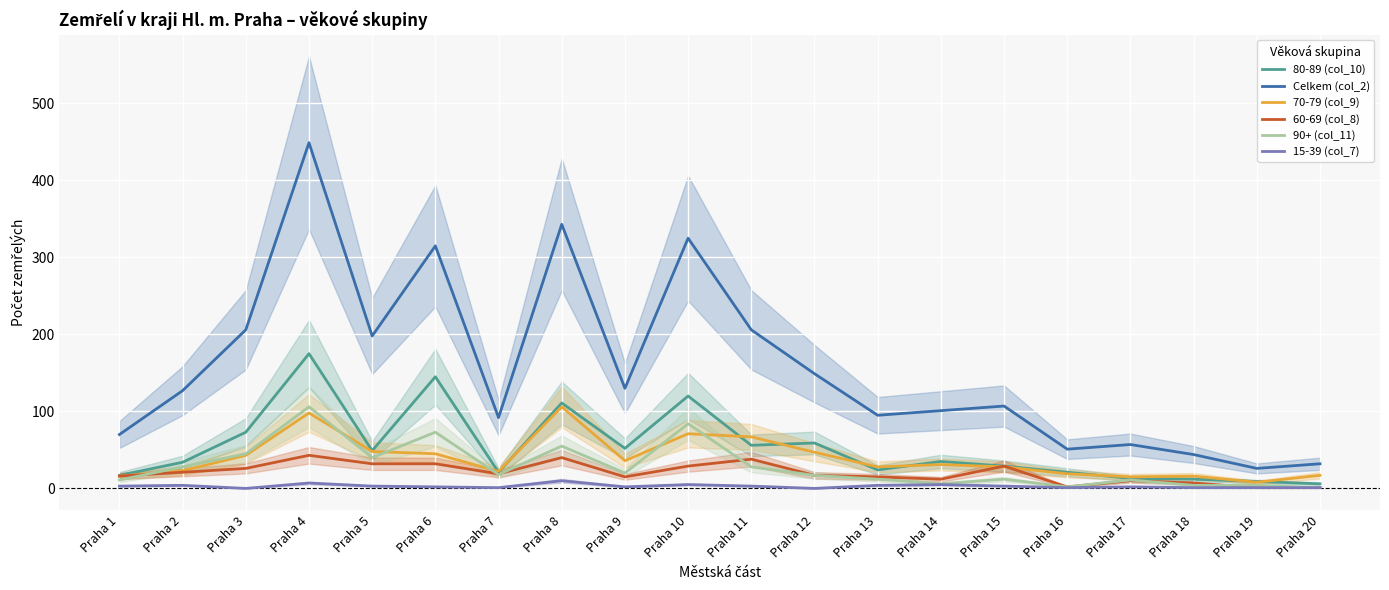

Reading right to left, list all the values displayed in this chart.

80-89 (col_10): Praha 20=6	Praha 19=9	Praha 18=12	Praha 17=13	Praha 16=21	Praha 15=29	Praha 14=35	Praha 13=24	Praha 12=59	Praha 11=56	Praha 10=120	Praha 9=52	Praha 8=111	Praha 7=21	Praha 6=145	Praha 5=49	Praha 4=175	Praha 3=73	Praha 2=34	Praha 1=17
Celkem (col_2): Praha 20=32	Praha 19=26	Praha 18=44	Praha 17=57	Praha 16=51	Praha 15=107	Praha 14=101	Praha 13=95	Praha 12=149	Praha 11=206	Praha 10=325	Praha 9=130	Praha 8=343	Praha 7=92	Praha 6=315	Praha 5=198	Praha 4=449	Praha 3=206	Praha 2=127	Praha 1=70
70-79 (col_9): Praha 20=17	Praha 19=8	Praha 18=16	Praha 17=15	Praha 16=19	Praha 15=28	Praha 14=31	Praha 13=28	Praha 12=47	Praha 11=67	Praha 10=71	Praha 9=36	Praha 8=106	Praha 7=22	Praha 6=45	Praha 5=48	Praha 4=98	Praha 3=43	Praha 2=23	Praha 1=16
60-69 (col_8): Praha 20=1	Praha 19=1	Praha 18=7	Praha 17=10	Praha 16=2	Praha 15=29	Praha 14=12	Praha 13=15	Praha 12=17	Praha 11=38	Praha 10=29	Praha 9=15	Praha 8=40	Praha 7=19	Praha 6=32	Praha 5=32	Praha 4=43	Praha 3=26	Praha 2=21	Praha 1=16
90+ (col_11): Praha 20=1	Praha 19=4	Praha 18=4	Praha 17=11	Praha 16=2	Praha 15=12	Praha 14=6	Praha 13=12	Praha 12=17	Praha 11=28	Praha 10=84	Praha 9=20	Praha 8=55	Praha 7=18	Praha 6=73	Praha 5=40	Praha 4=106	Praha 3=45	Praha 2=28	Praha 1=11
15-39 (col_7): Praha 20=1	Praha 19=1	Praha 18=1	Praha 17=2	Praha 16=1	Praha 15=3	Praha 14=5	Praha 13=4	Praha 12=0	Praha 11=3	Praha 10=5	Praha 9=2	Praha 8=10	Praha 7=1	Praha 6=2	Praha 5=3	Praha 4=7	Praha 3=0	Praha 2=4	Praha 1=3